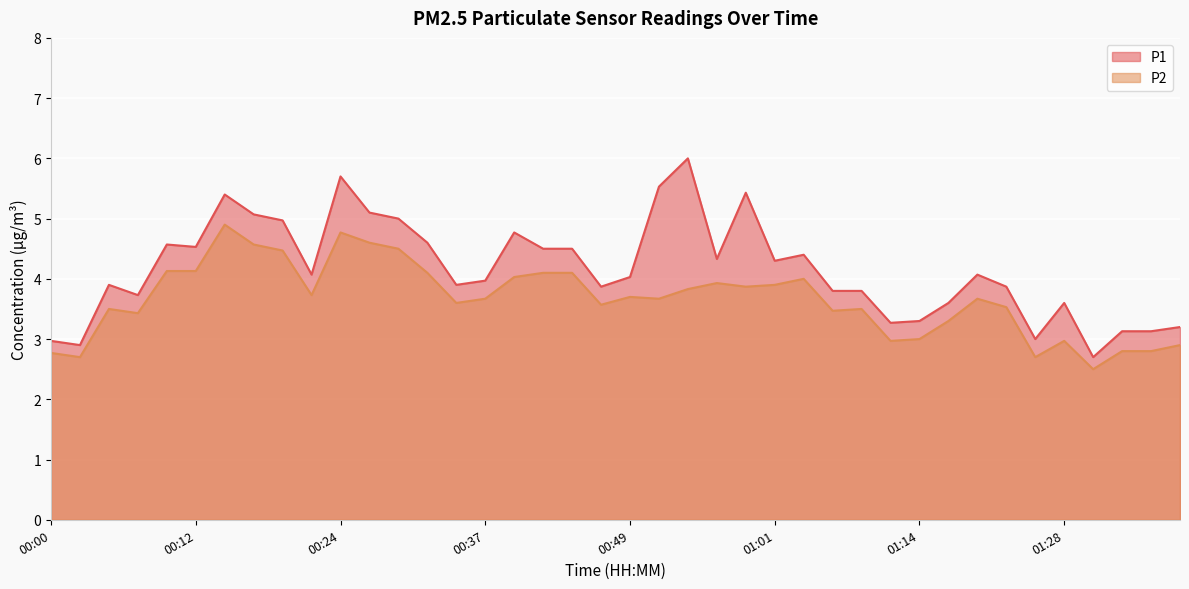

What is the difference between the P2 values at 00:19 and 01:19?

0.8